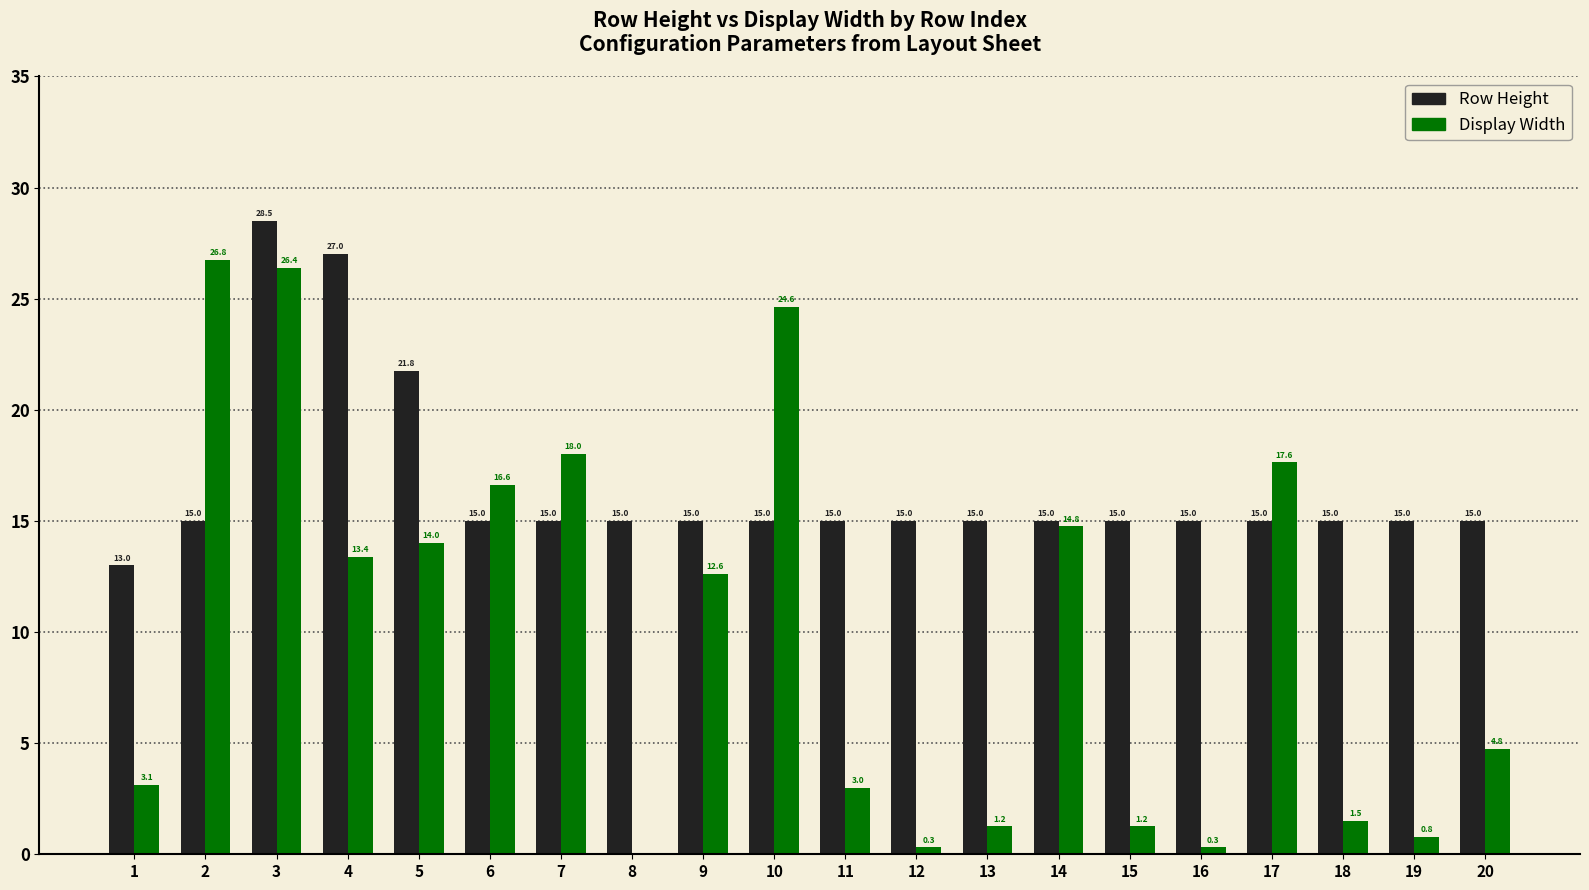

What is the total value across all series at 19?

15.8